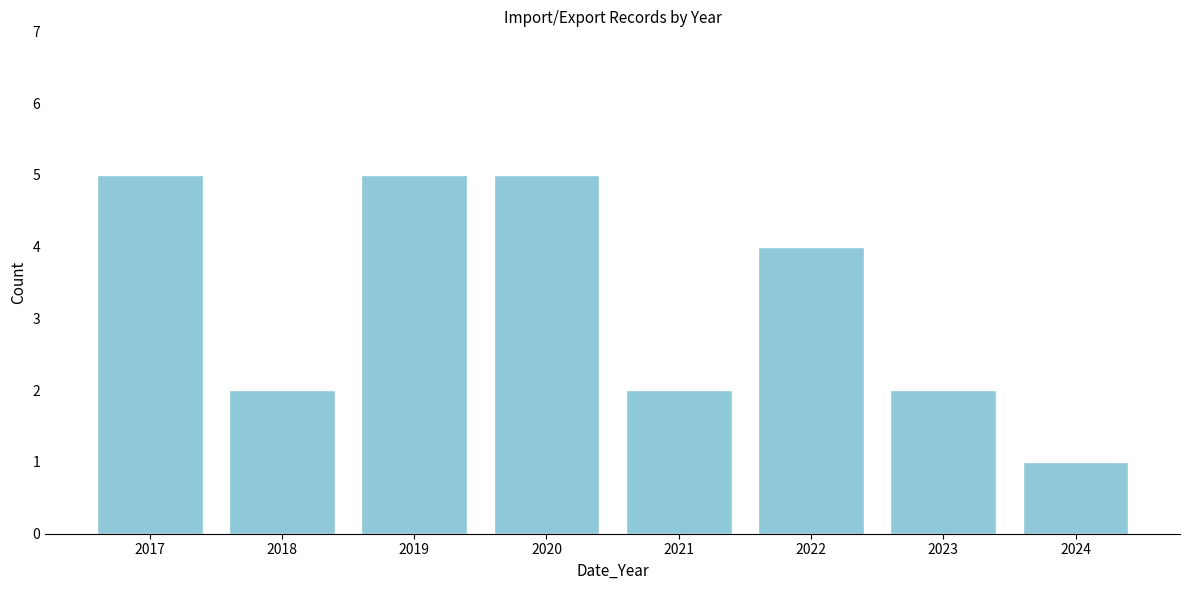

Reading left to right, extract all data points from this chart.

5	2	5	5	2	4	2	1